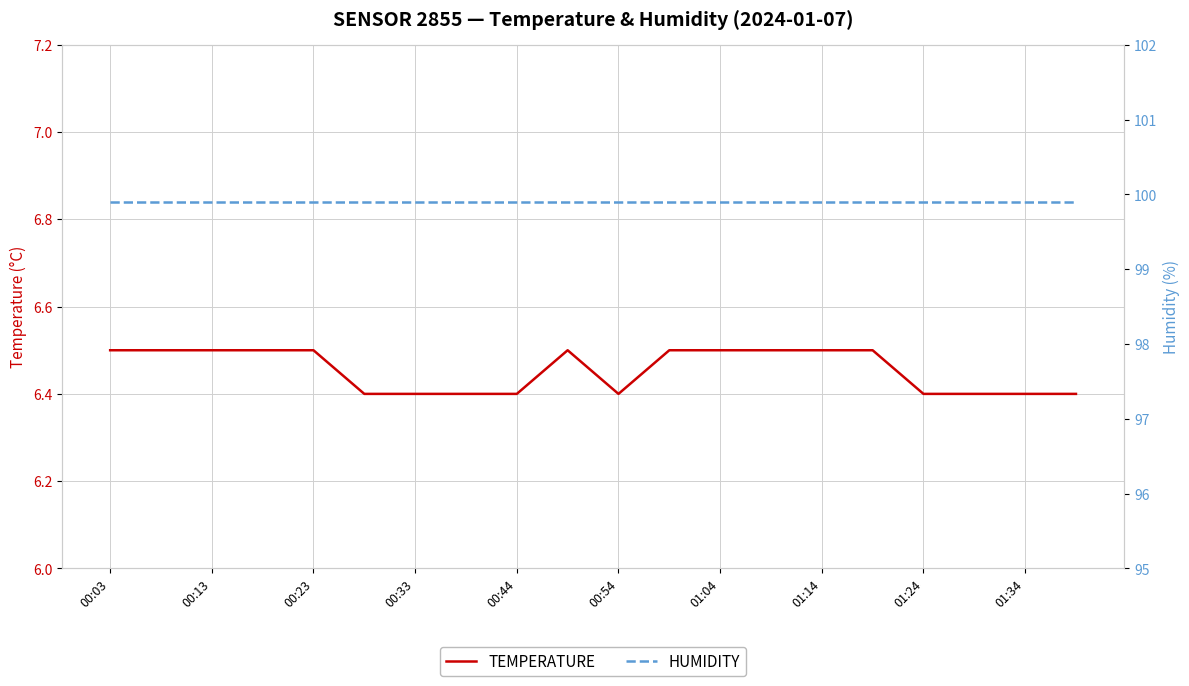

Which label corresponds to the smallest value in the chart?

00:54